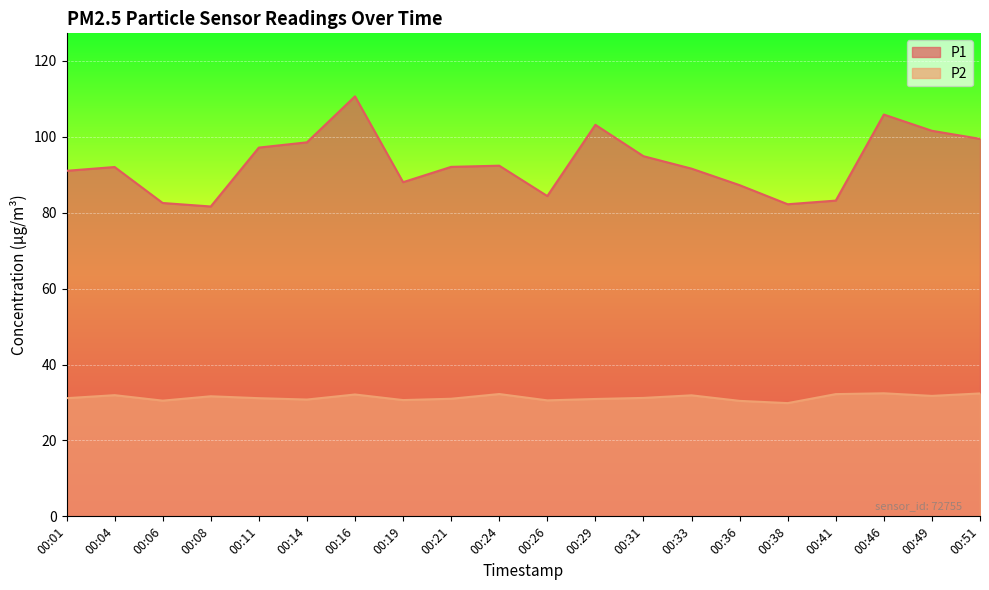

How many data points does each series have?

20